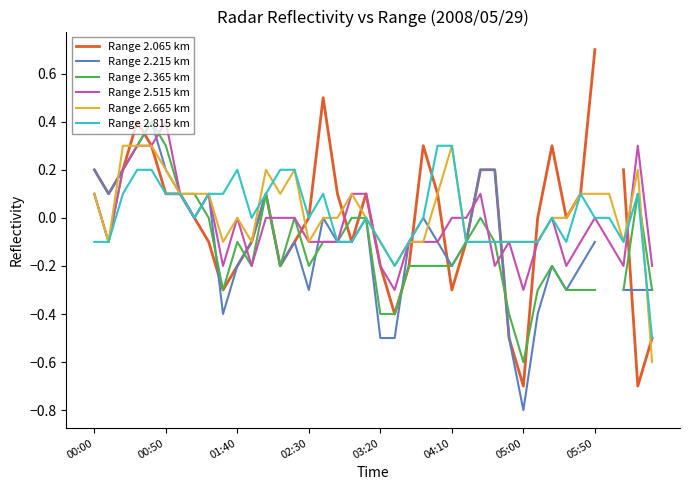

How many lines are shown in the chart?

6